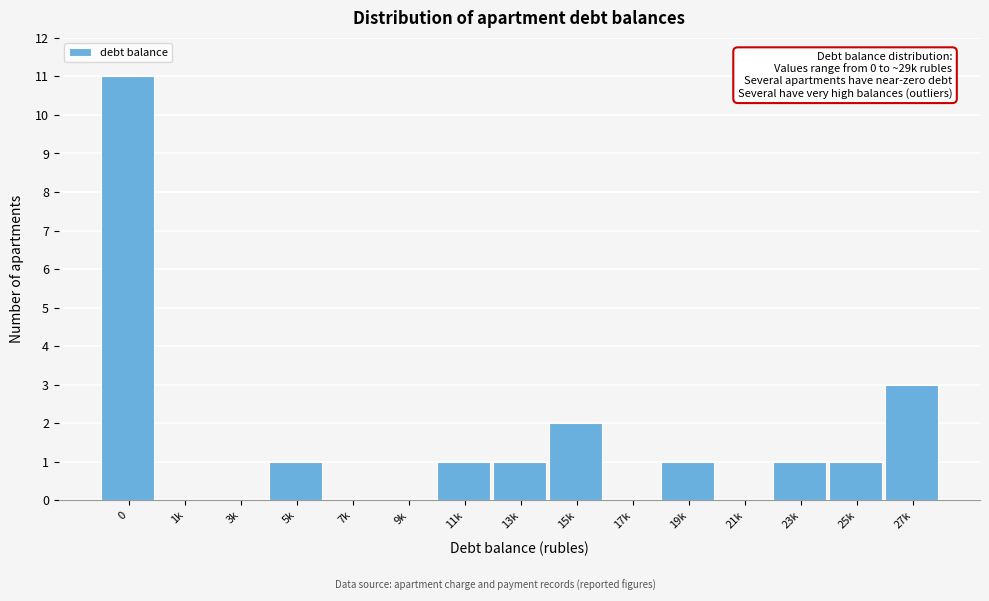

Reading left to right, extract all data points from this chart.

0=11	1k=0	3k=0	5k=1	7k=0	9k=0	11k=1	13k=1	15k=2	17k=0	19k=1	21k=0	23k=1	25k=1	27k=3